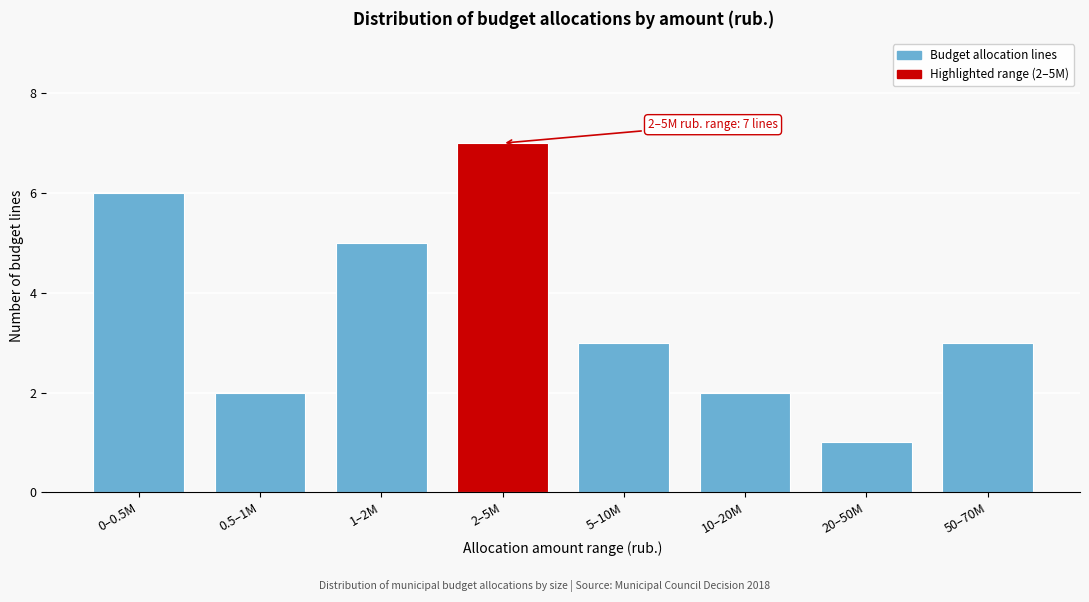

Reading left to right, transcribe all the data shown in this chart.

6	2	5	7	3	2	1	3